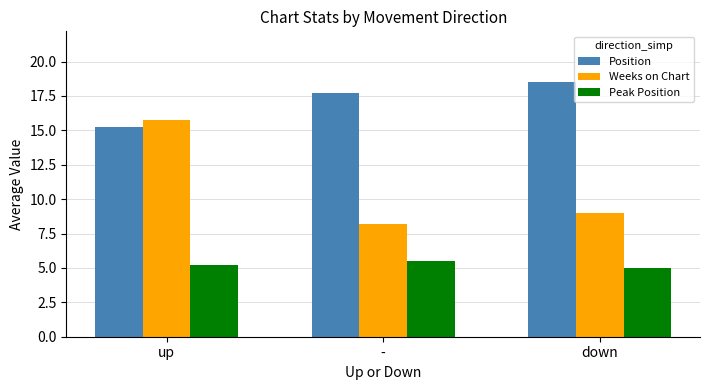

How many data points in Position are above 17?

2